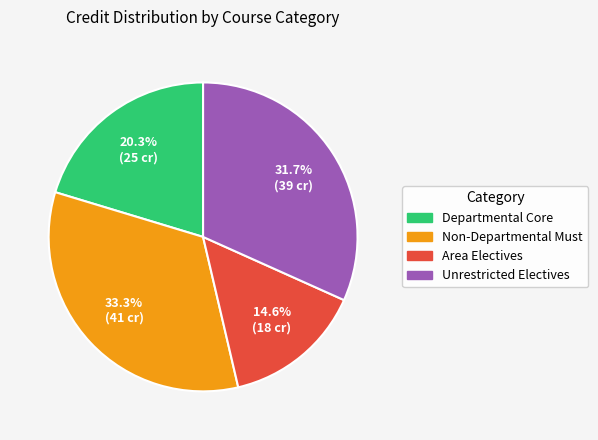

Does any single category account for the majority?

No